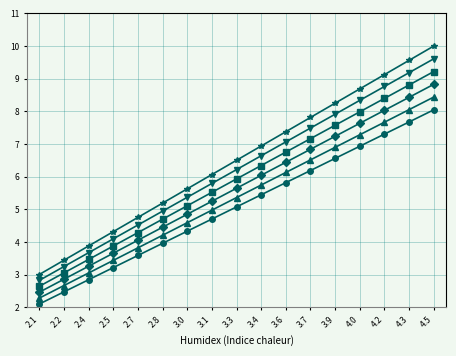

Is this an area chart (filled region under the line)?

No